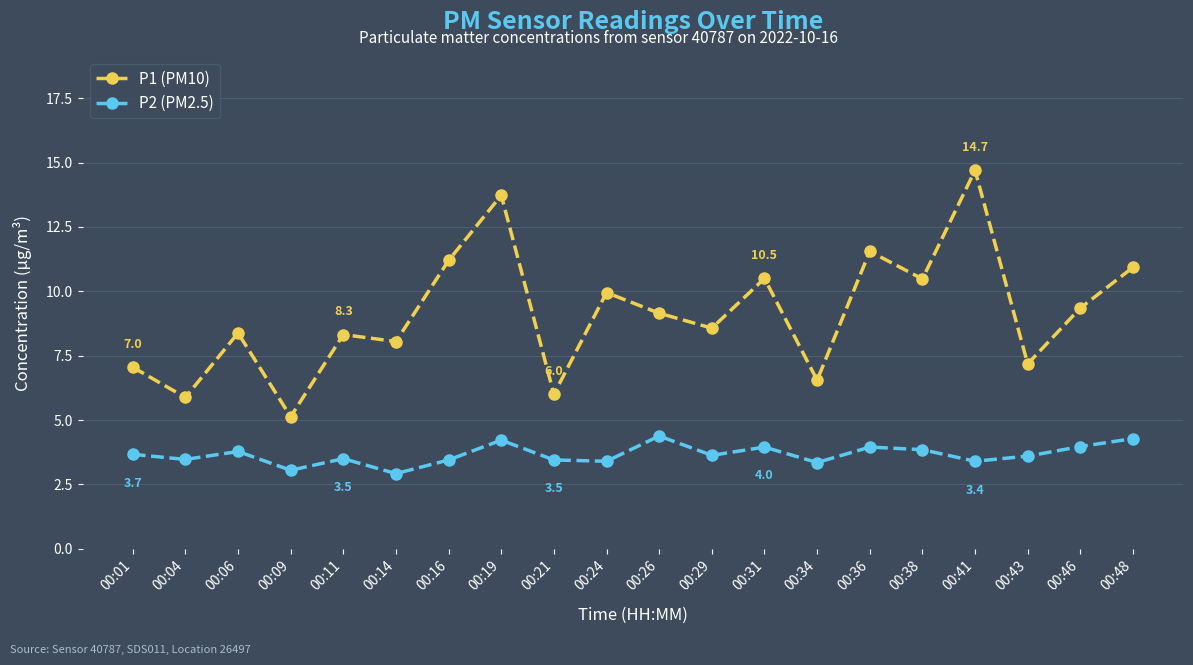

At which category does P1 (PM10) reach its first local valley?

00:04